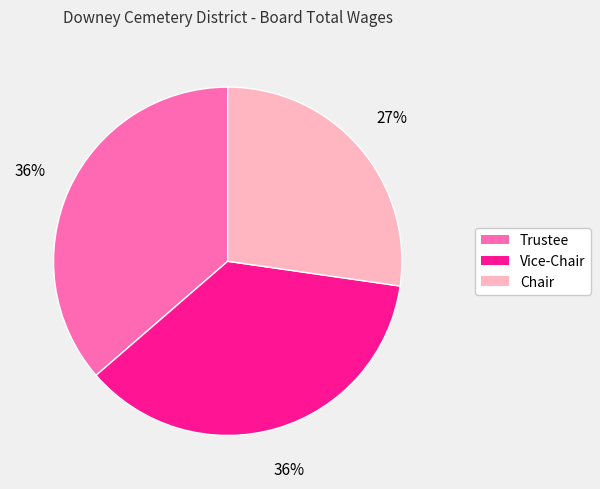

Is there a majority slice in this chart?

No